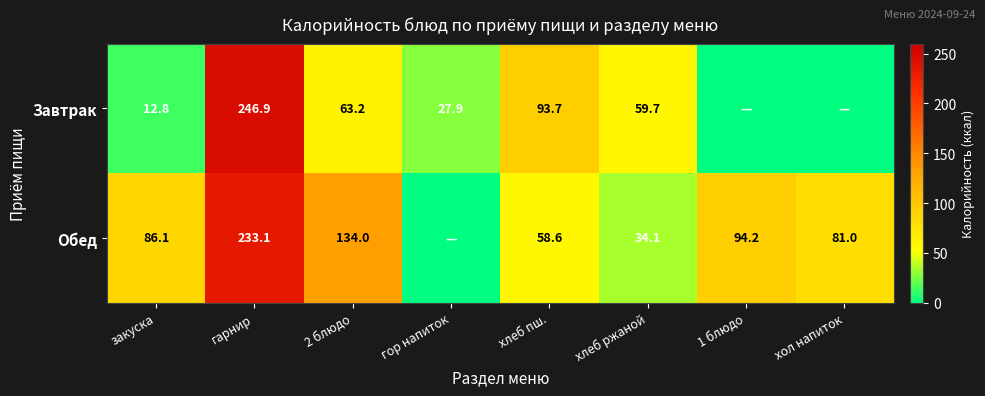

What is the difference between the highest and lowest values at 2 блюдо?

70.8